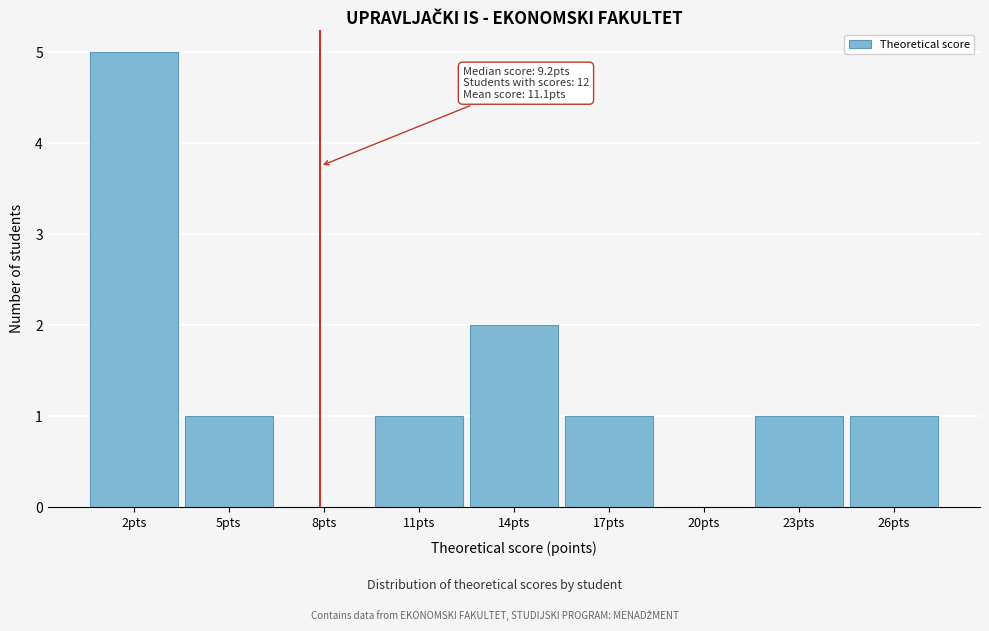

Reading left to right, list all the values displayed in this chart.

2pts=5	5pts=1	8pts=0	11pts=1	14pts=2	17pts=1	20pts=0	23pts=1	26pts=1